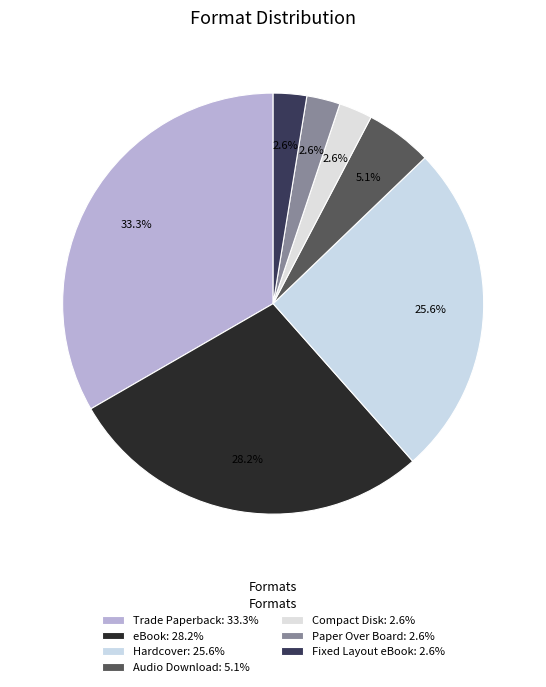

Does any single category account for the majority?

No